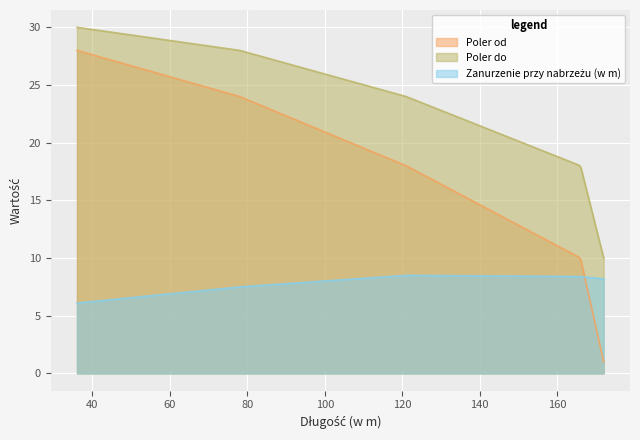

True or false: Zanurzenie przy nabrzeżu (w m) has a value of 12.8 at I.

False